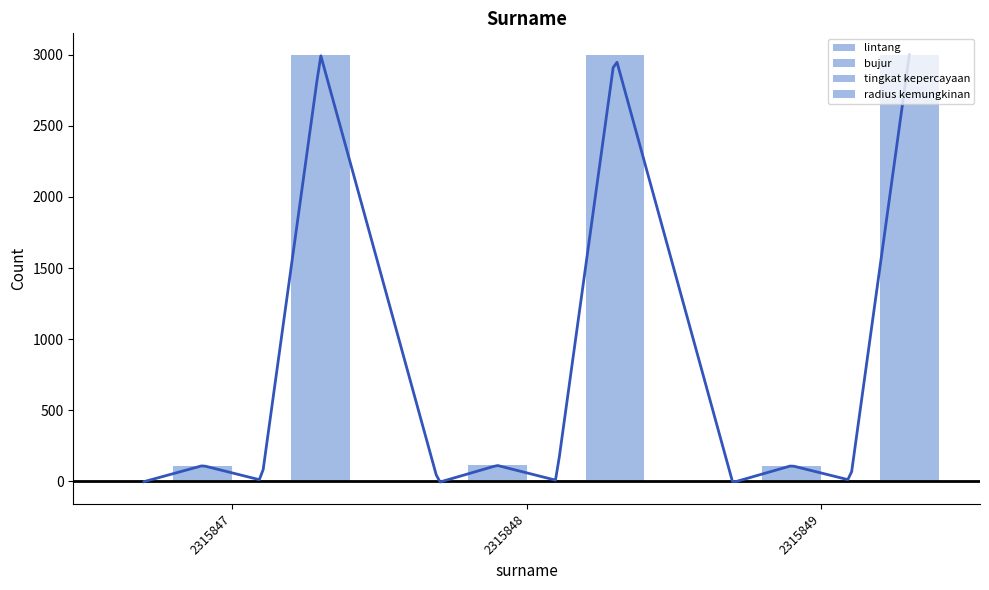

What are all the series names shown in the legend?

lintang, bujur, tingkat kepercayaan, radius kemungkinan